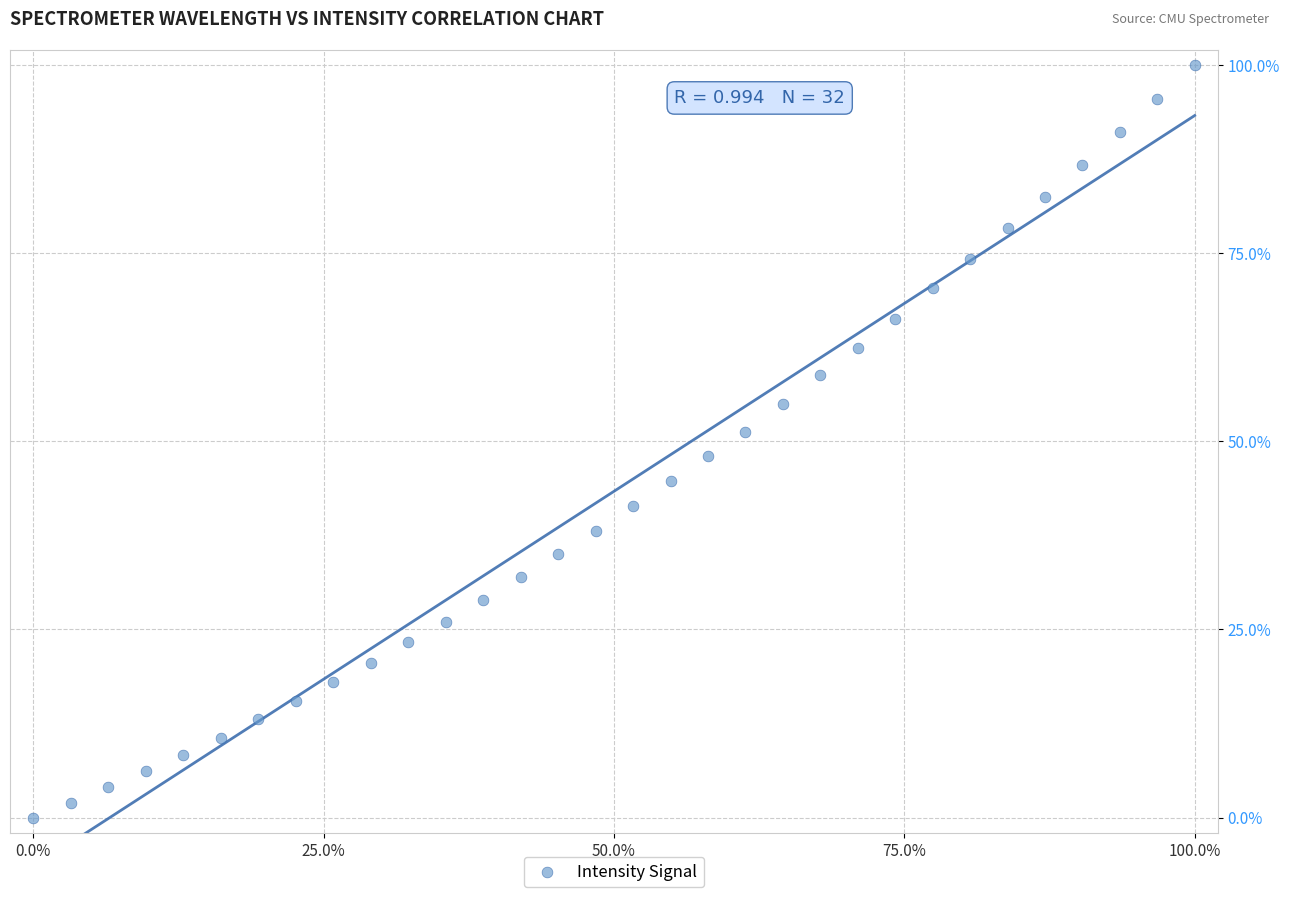

What is the range of X values (max minus min)?

100.0